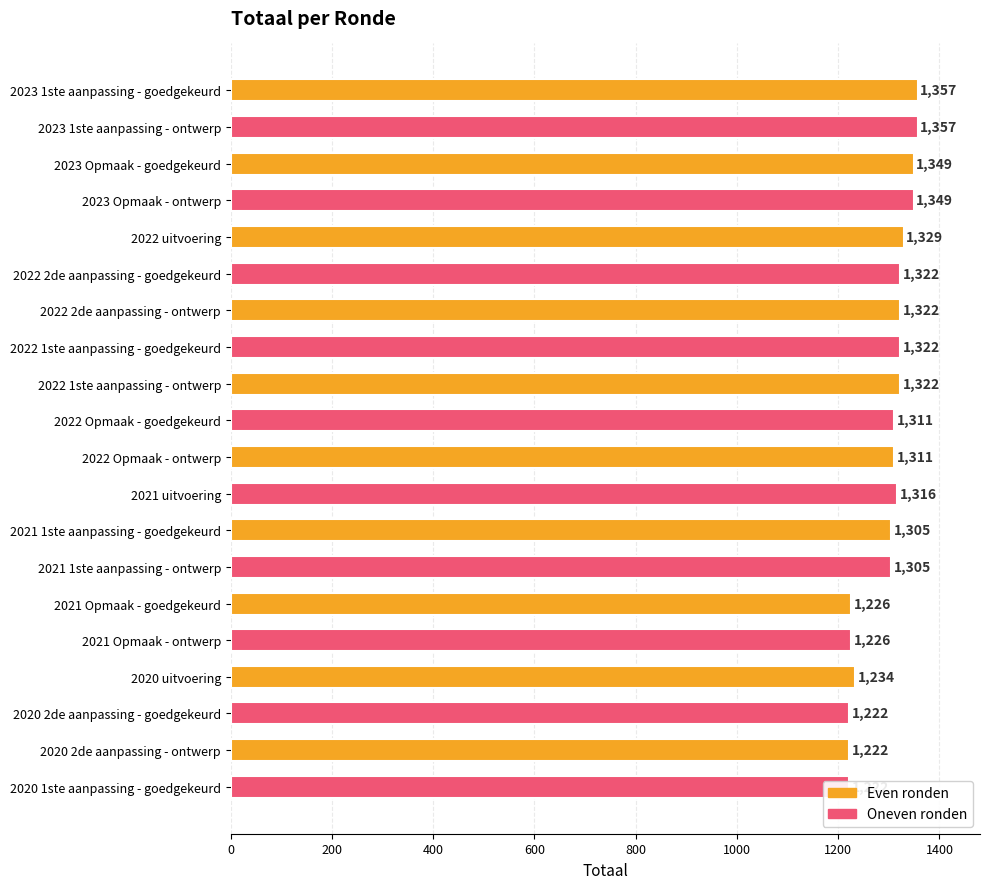

What is the value of the 9th bar from the left?

1322